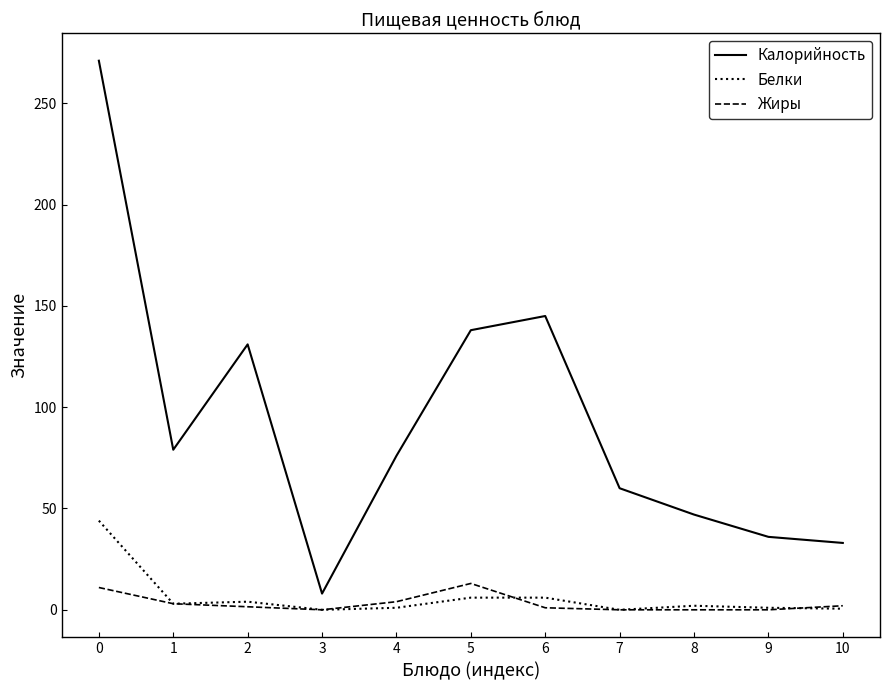

True or false: Жиры and Калорийность cross at least once.

False